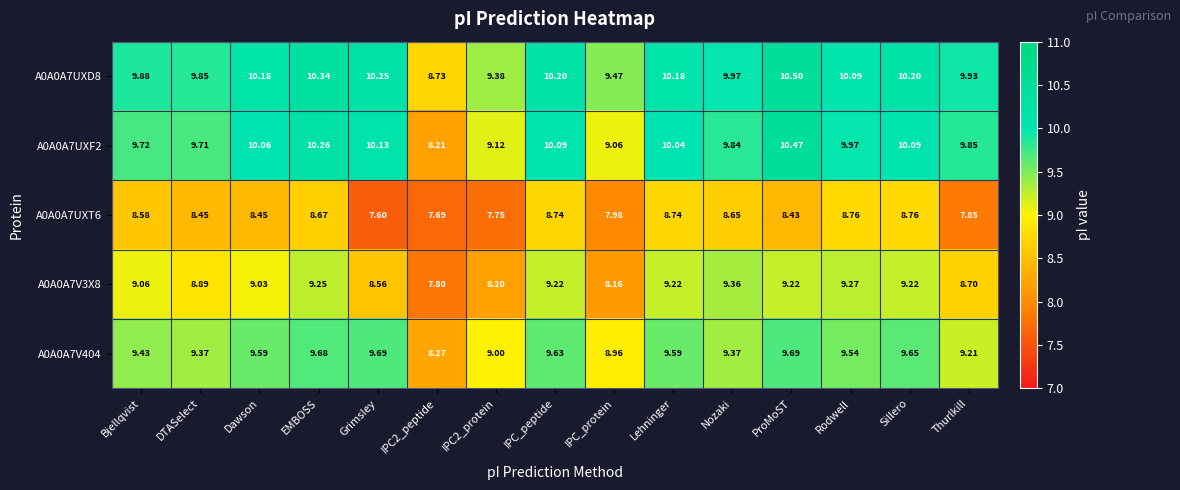

At which label does A0A0A7UXT6 first exceed 8?

Bjellqvist